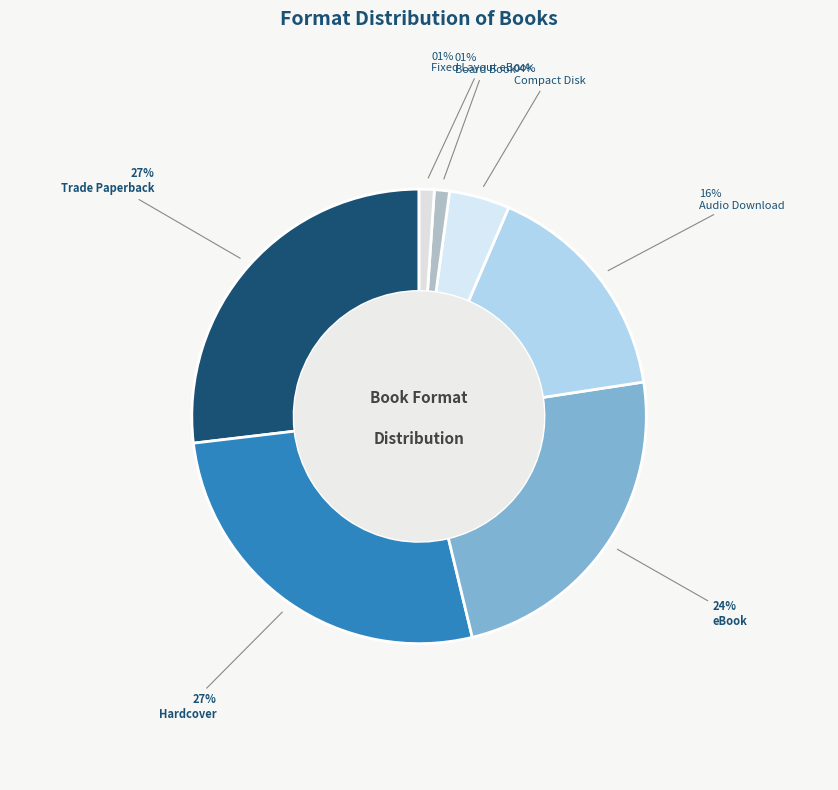

Does Hardcover account for over 50% of the chart?

No